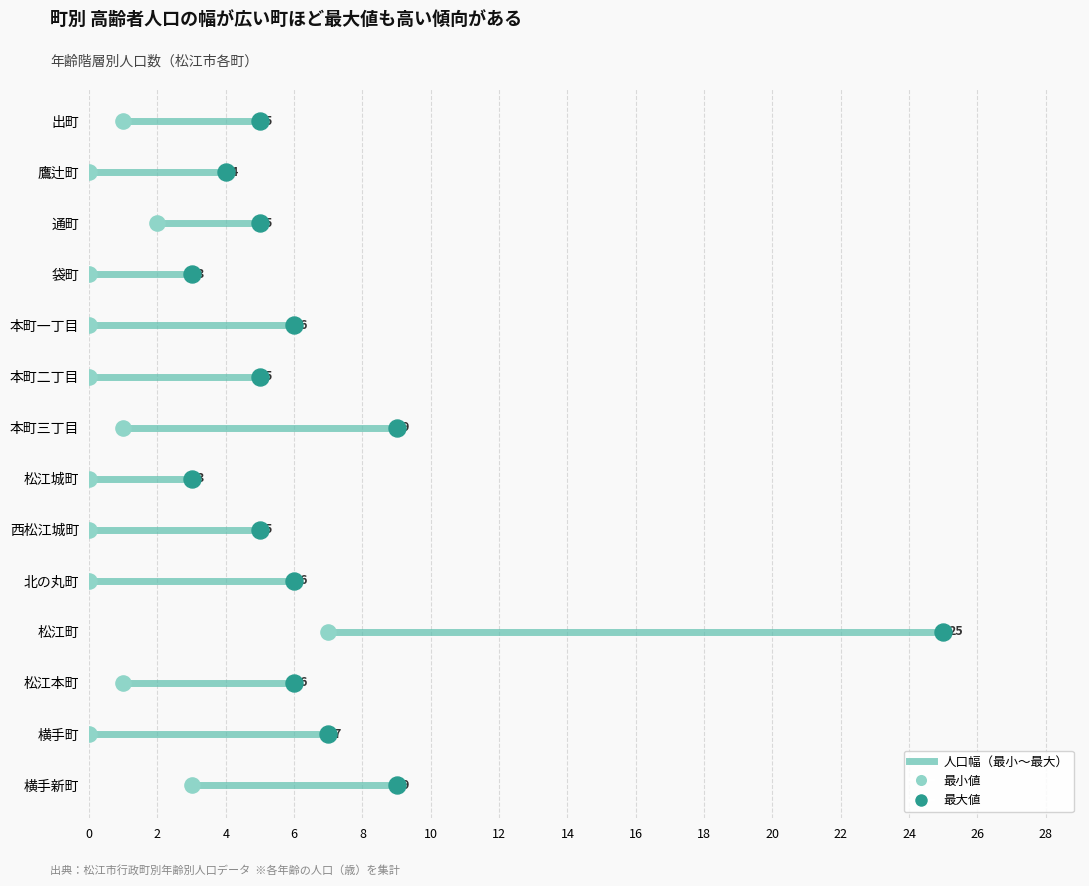

What are all the series names shown in the legend?

最小値, 最大値